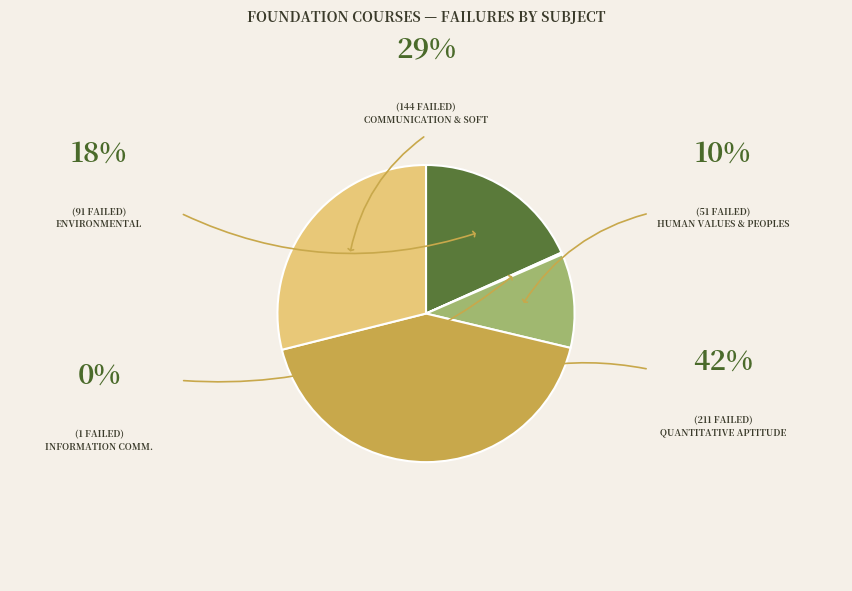

True or false: QUANTITATIVE APTITUDE accounts for 42% of the total.

True